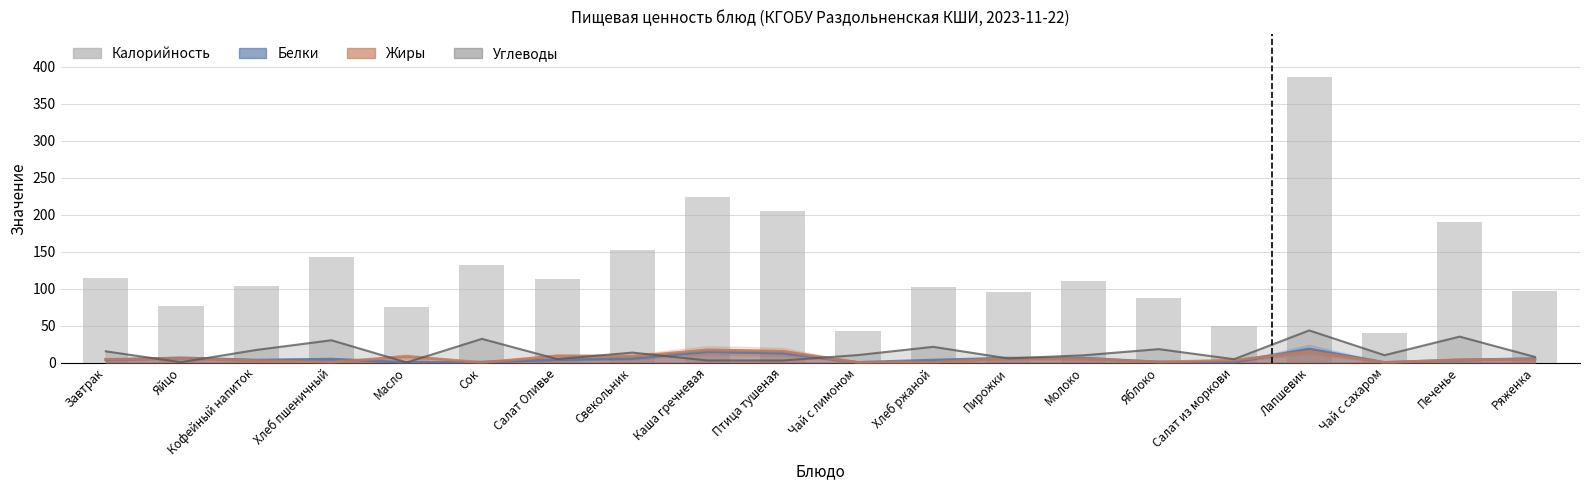

Which category has the highest value across all series?

Лапшевик